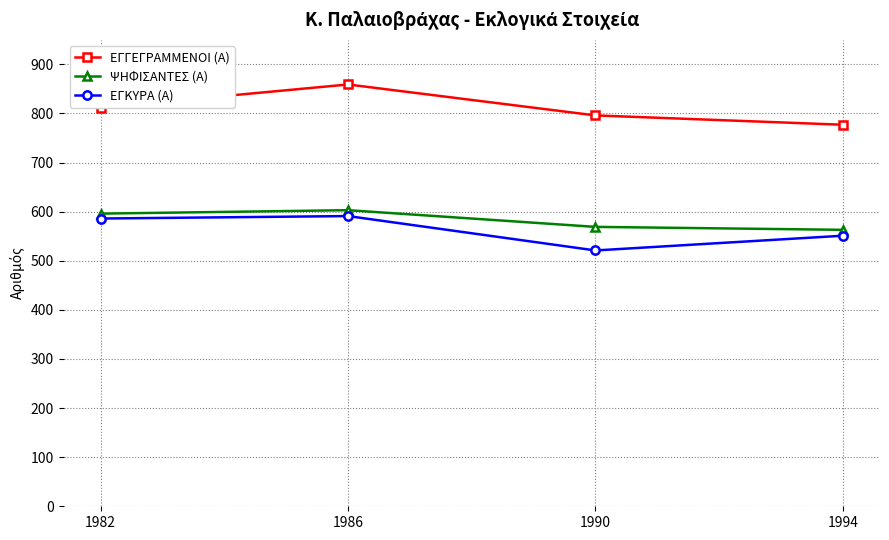

Does the chart have visible grid lines?

Yes